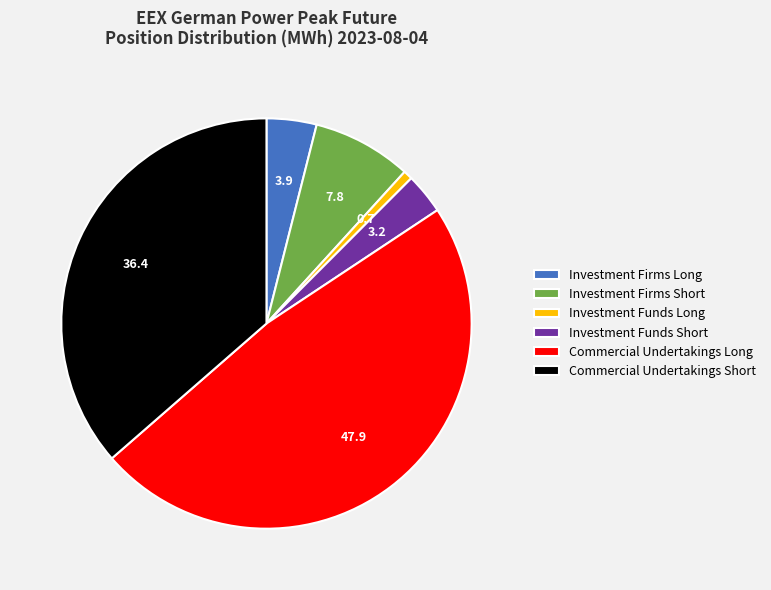

Do Commercial Undertakings Long and Investment Funds Short together represent more than half of the pie?

Yes